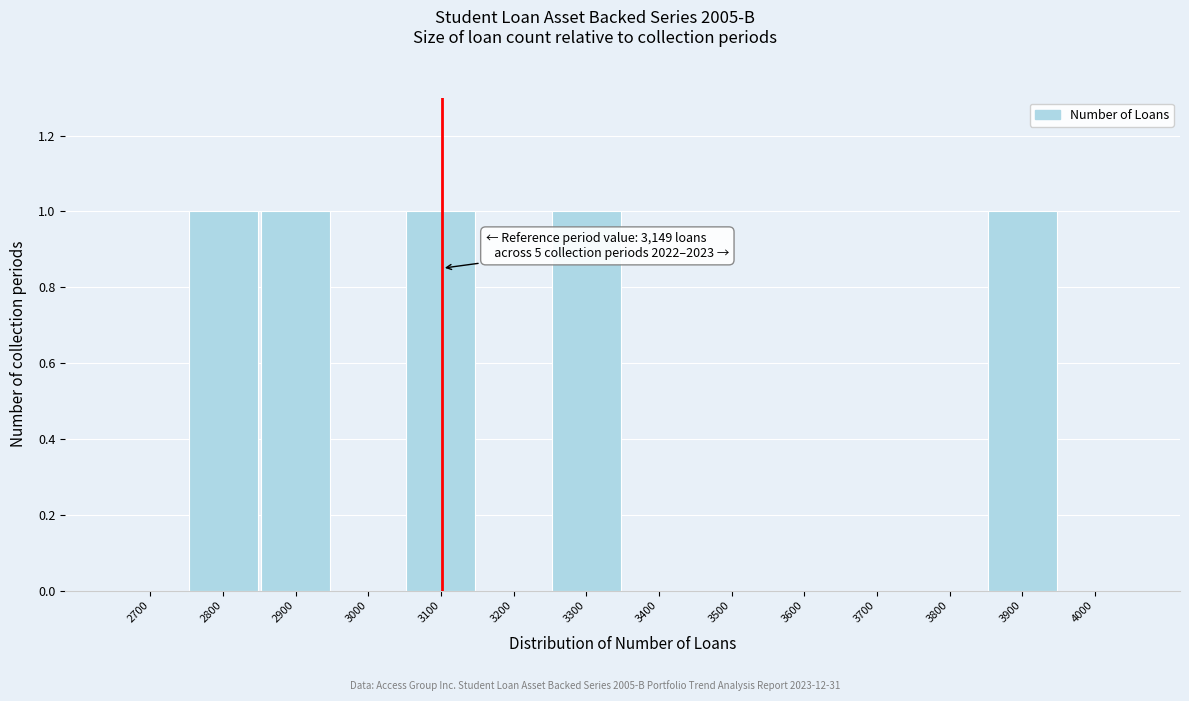

Reading left to right, transcribe all the data shown in this chart.

2700=0	2800=1	2900=1	3000=0	3100=1	3200=0	3300=1	3400=0	3500=0	3600=0	3700=0	3800=0	3900=1	4000=0